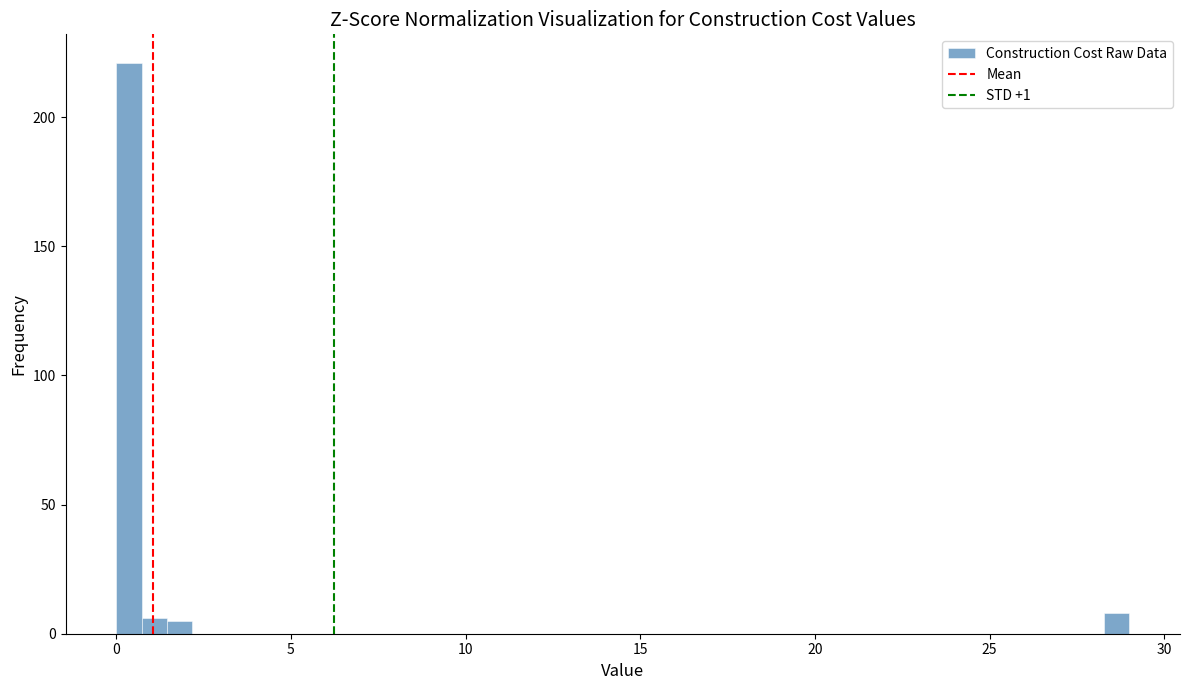

Around what value on the x-axis is the tallest bar? Give the approximate position of its centre, as read against the axis.

0.5